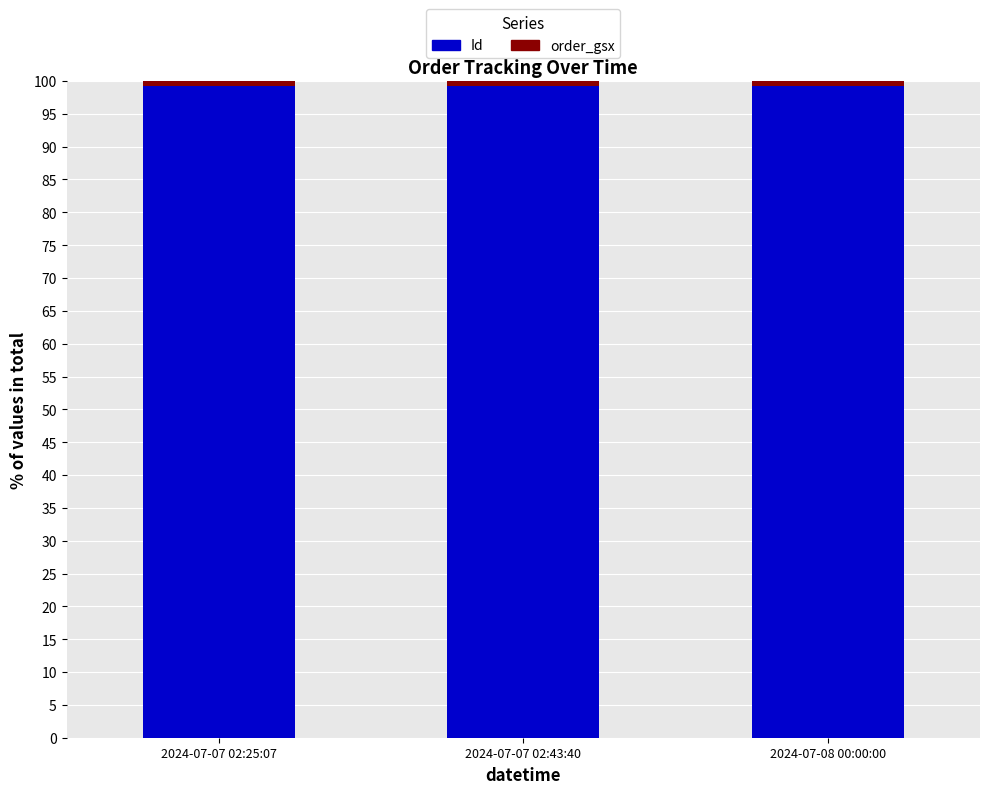

The Id series shows 137.8 at 2024-07-08 00:00:00. True or false?

False